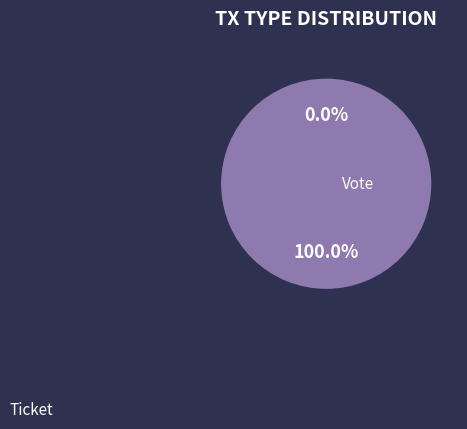

How many slices are in this pie chart?

2